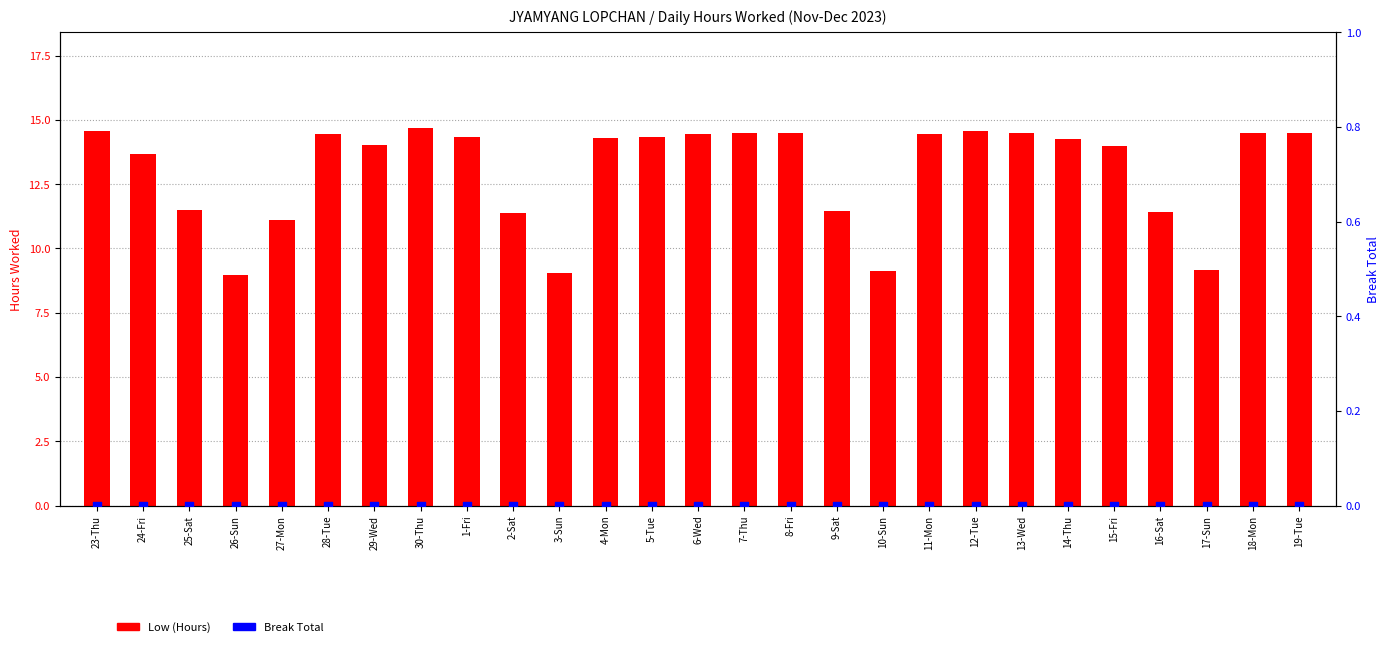

At how many categories does at least one series exceed 14?

16